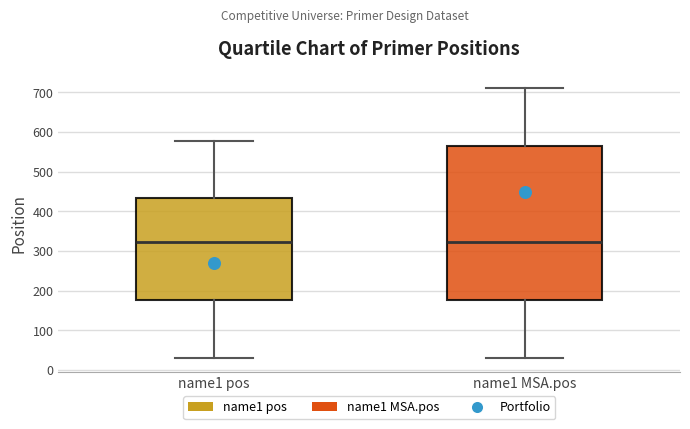

Which box is the tallest, from its lower edge to its upper edge?

name1 MSA.pos